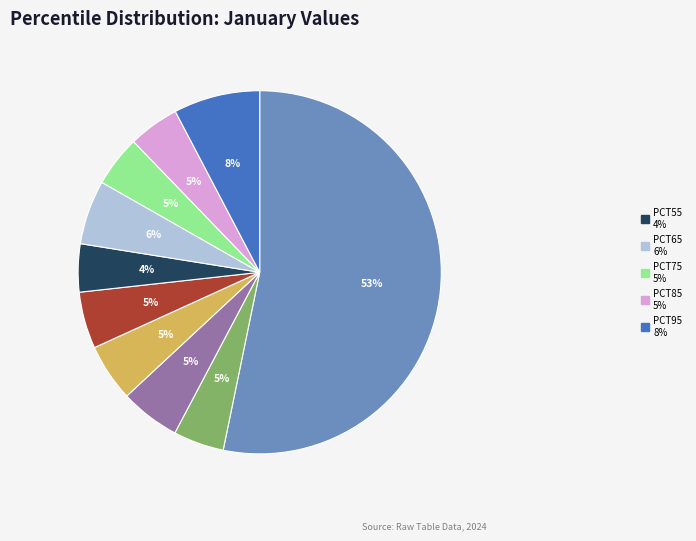

How many segments does this pie chart have?

10